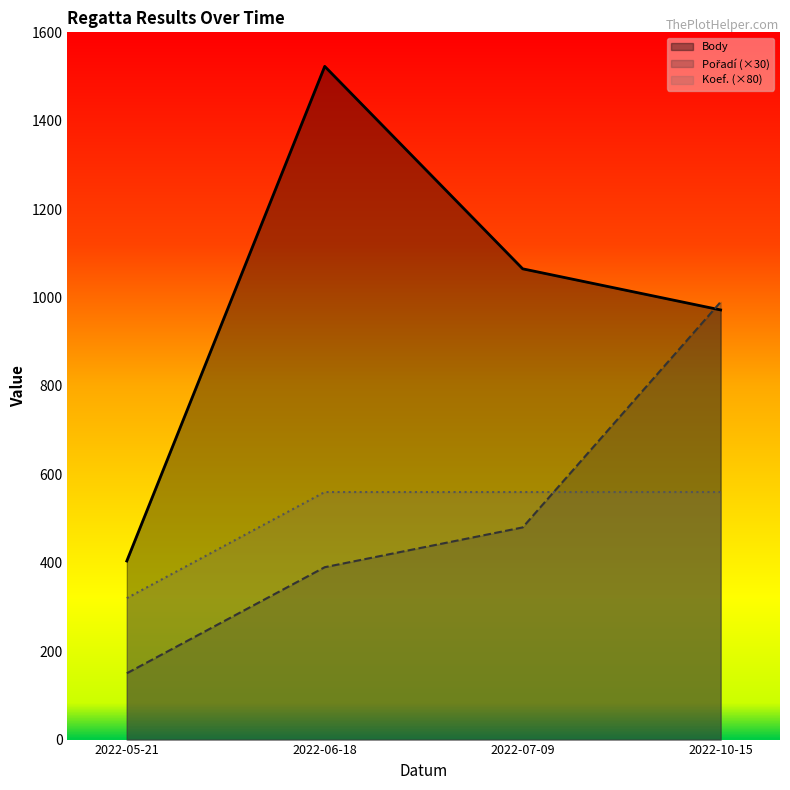

The value of Pořadí at 2022-05-21 is 222. True or false?

False